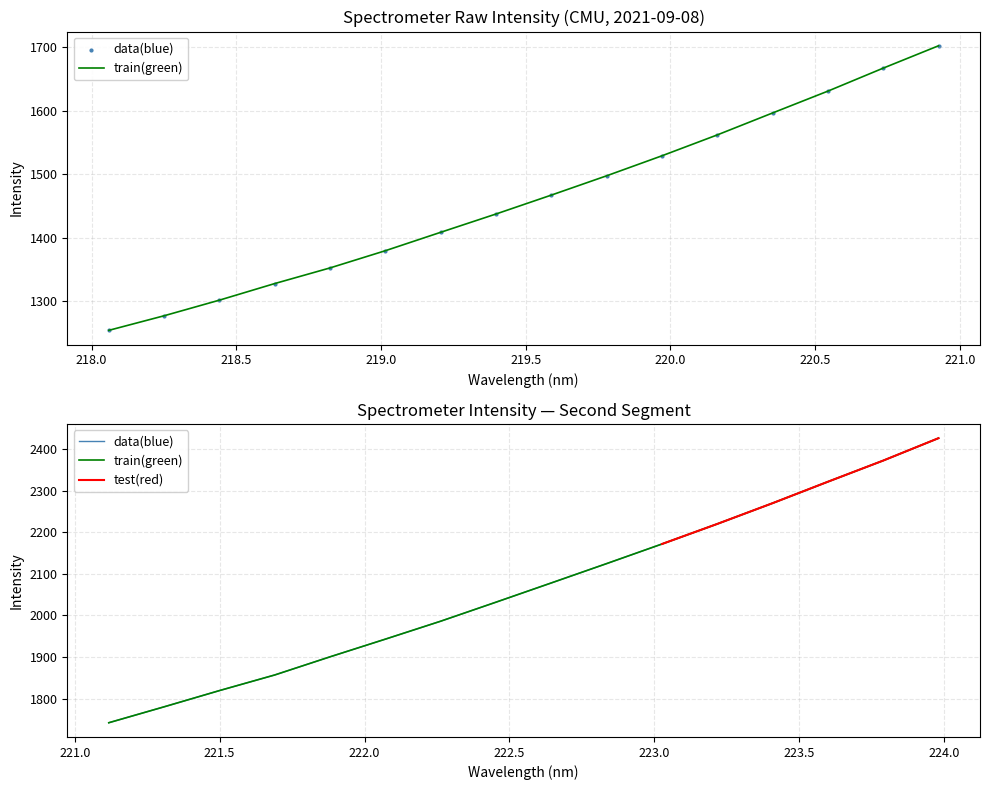

What is the ratio of the value at 19 to the value at 29?

0.8